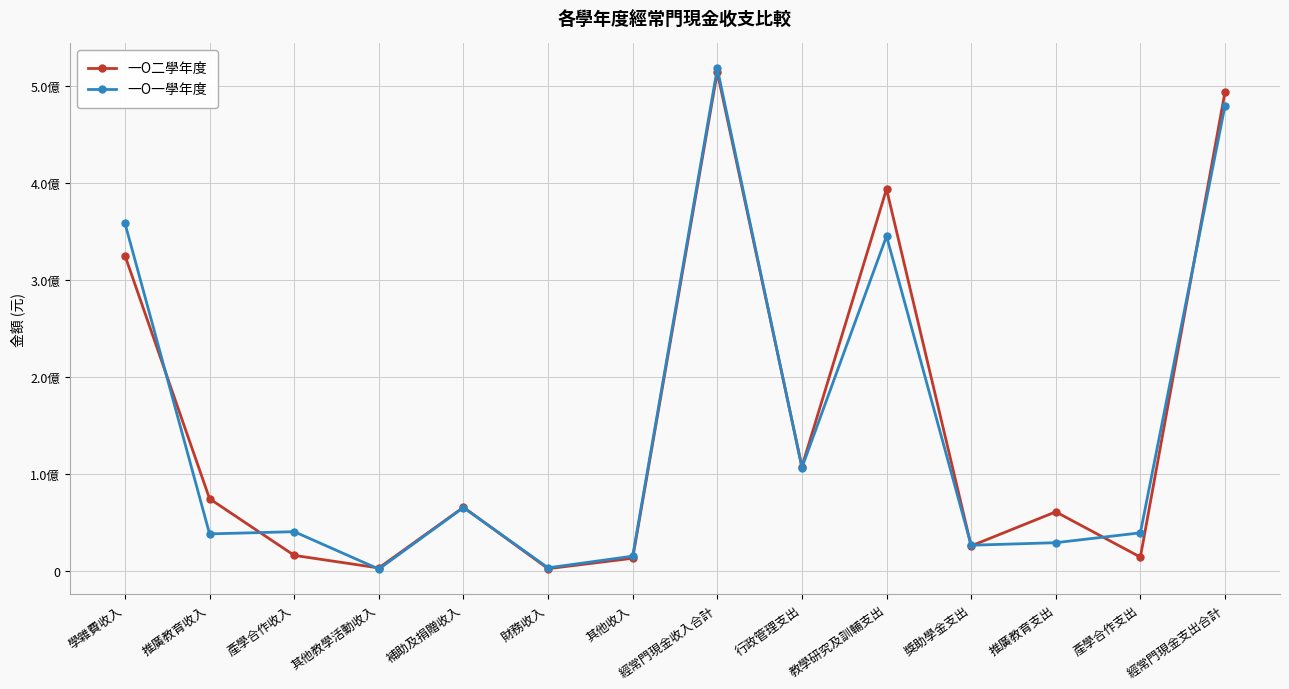

What is the spread (max minus min) of values at 產學合作收入?

24439842